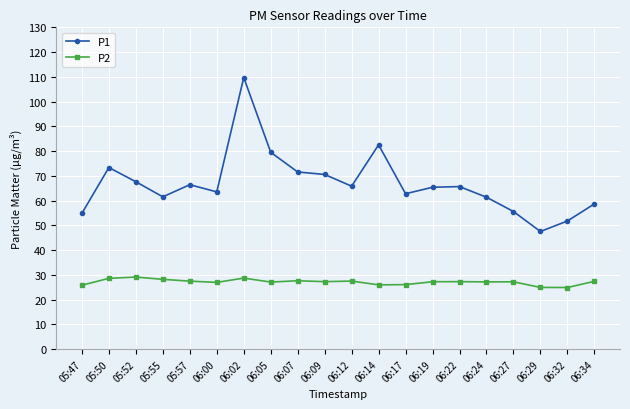

At how many categories does at least one series exceed 33?

20